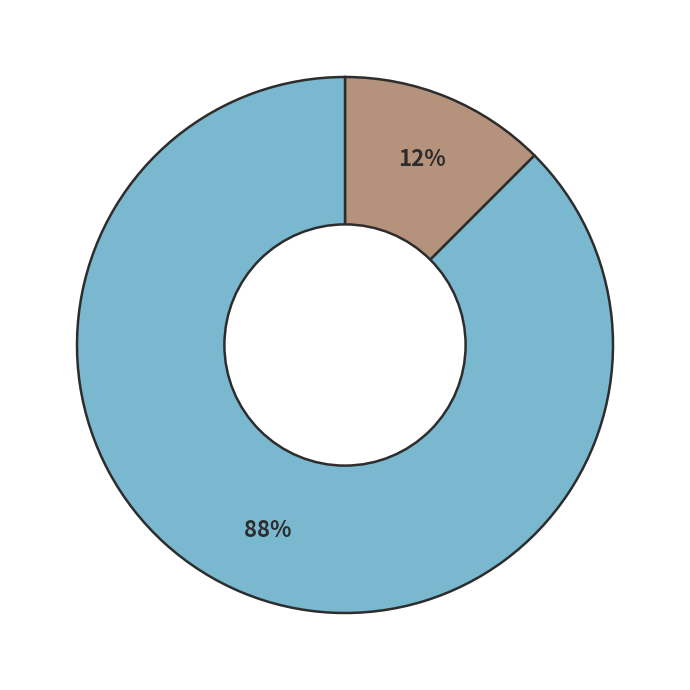

Is there a majority slice in this chart?

Yes